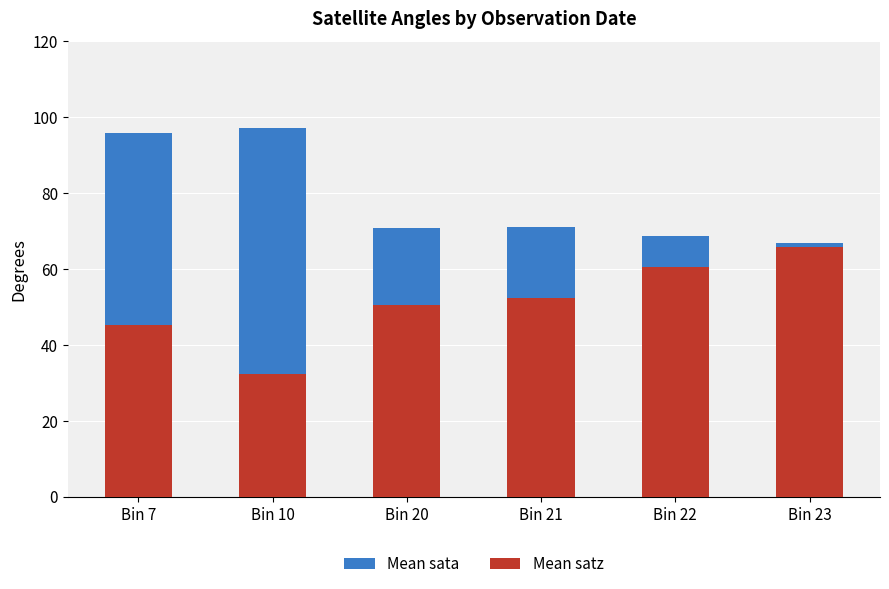

How many bars are there in total?

12